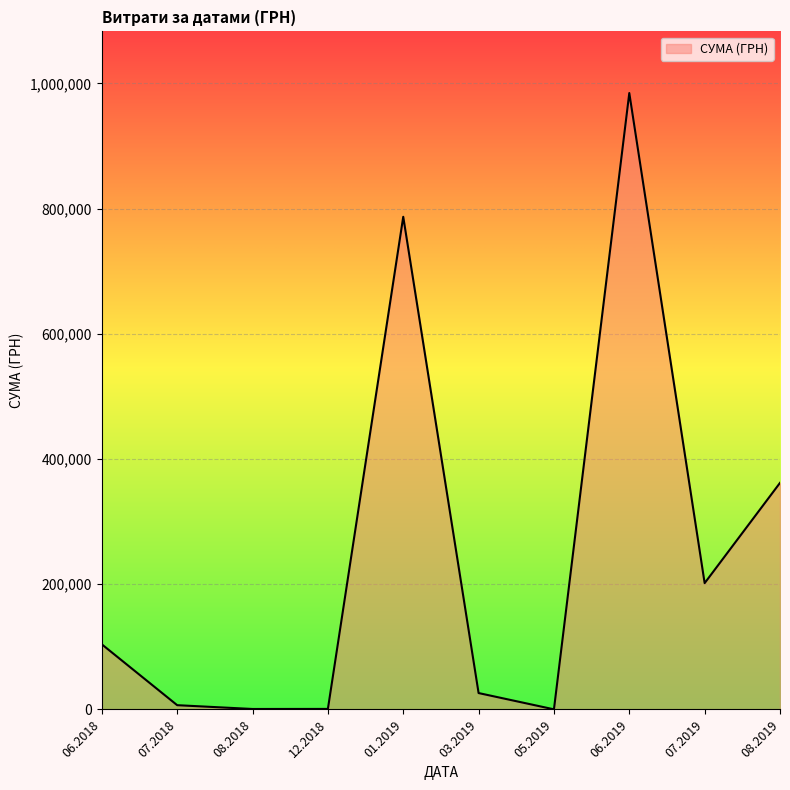

What is the difference between the second highest and minimum values?

786801.6